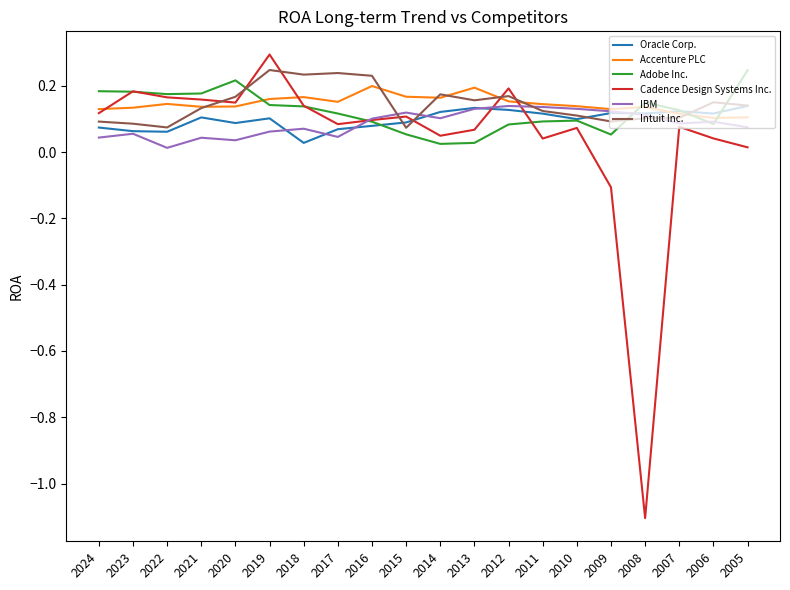

Which series has the largest range (max minus min)?

Cadence Design Systems Inc.